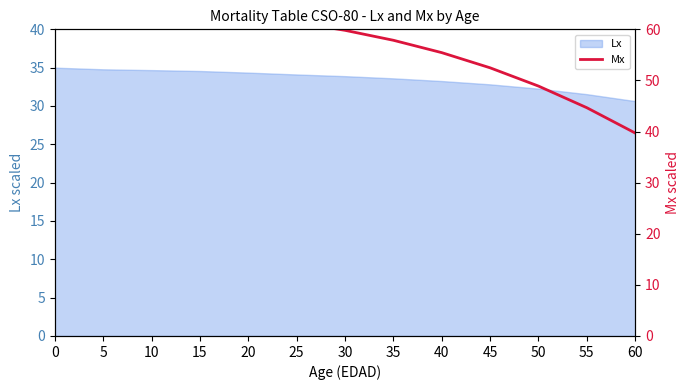

Count the number of values greater than 59.

7